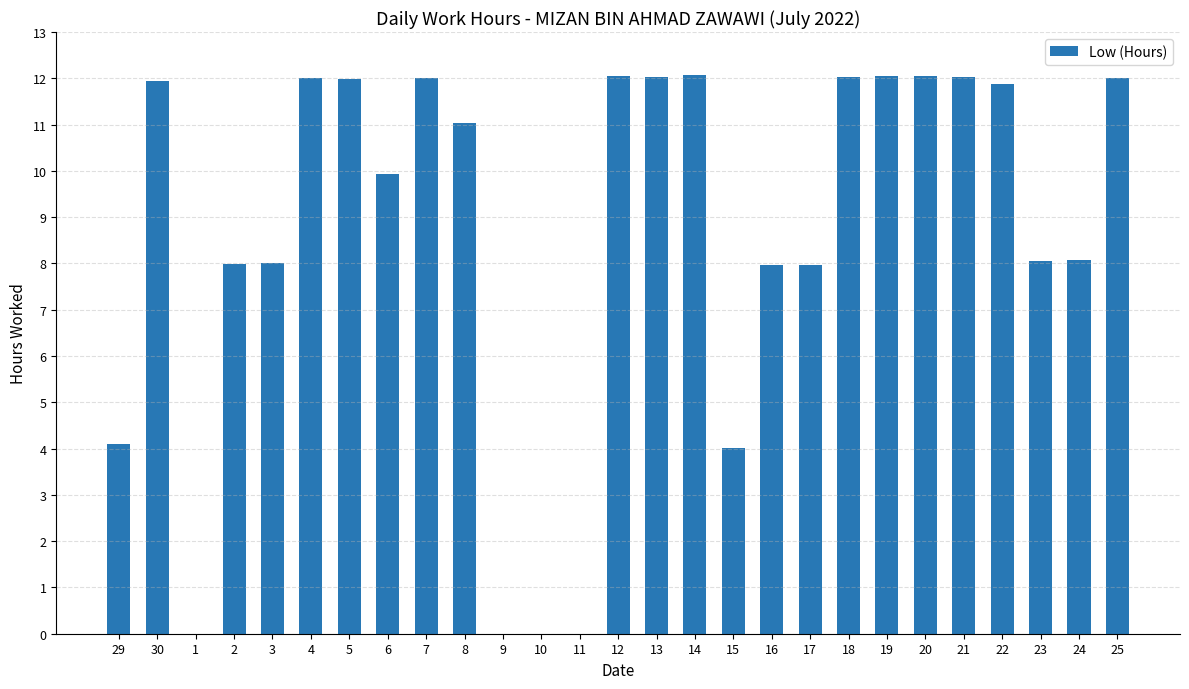

What is the maximum value shown in the chart?

12.1